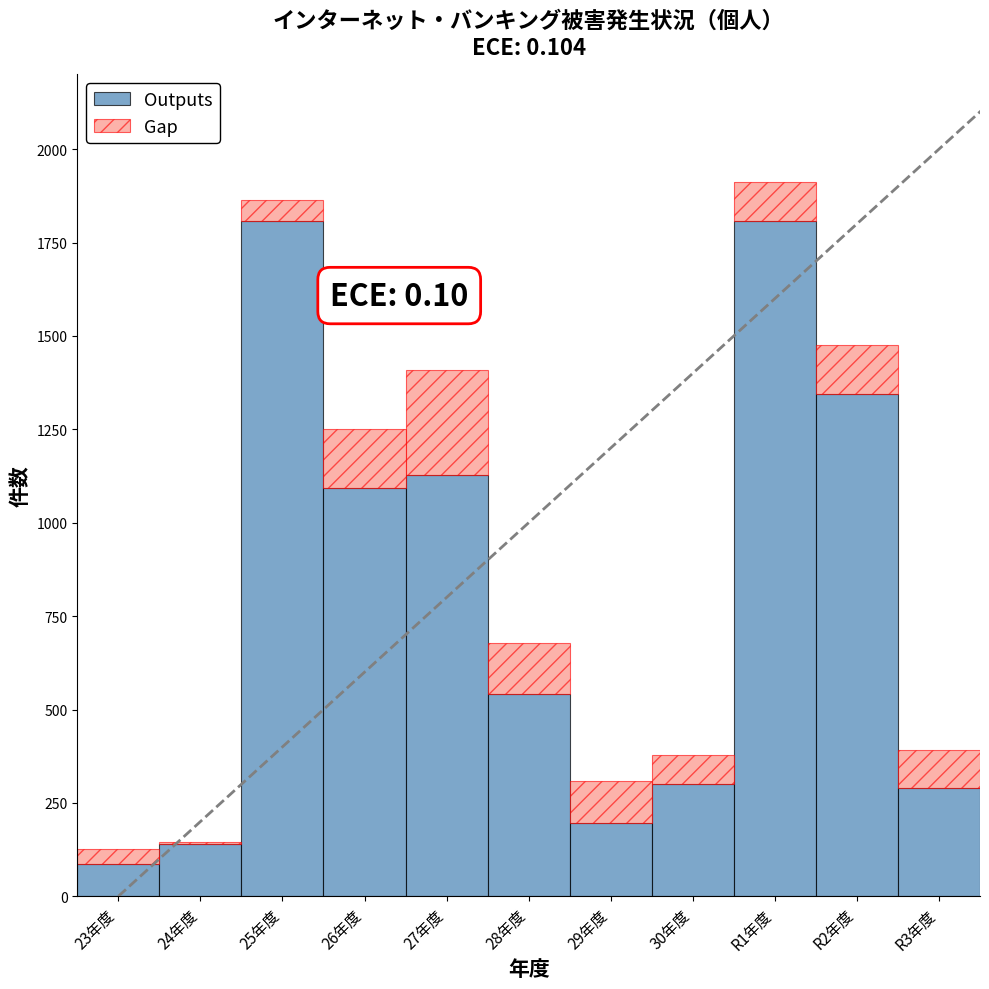

Count the number of data series in this chart.

2